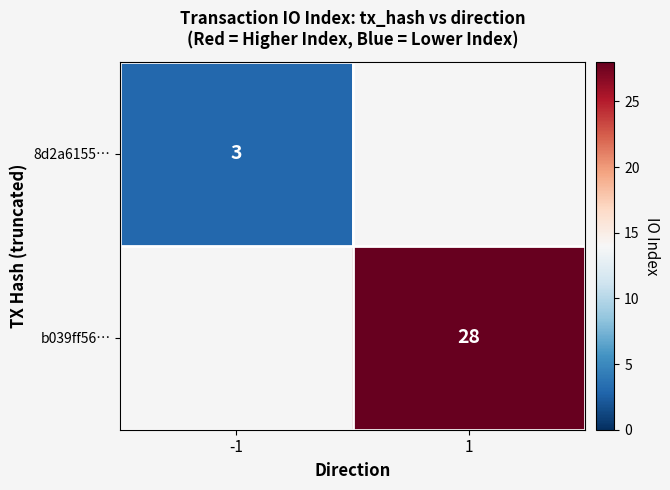

Is it true that 8d2a6155… equals 3 at -1?

True